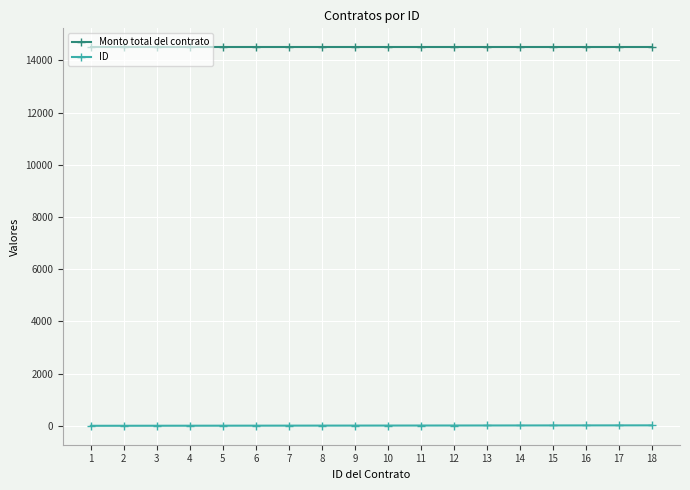

At 15, list the series in order from largest to smallest.

Monto total del contrato, ID